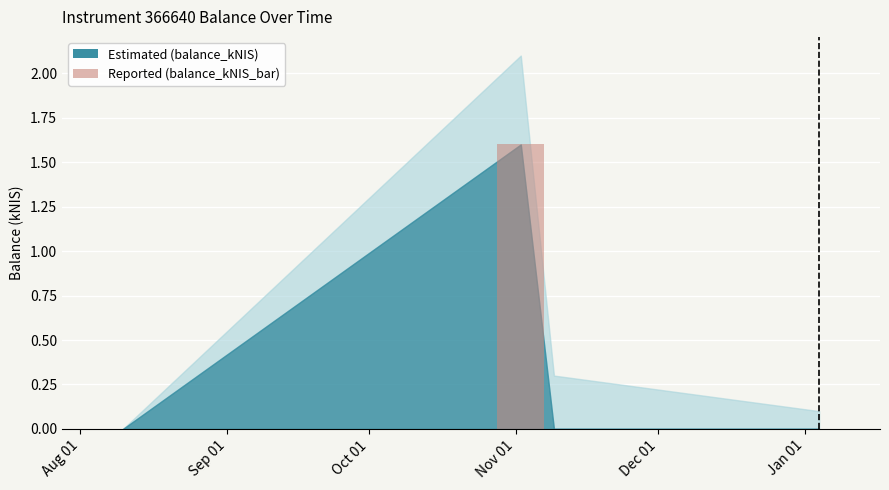

What is the sum of all values?

1.6